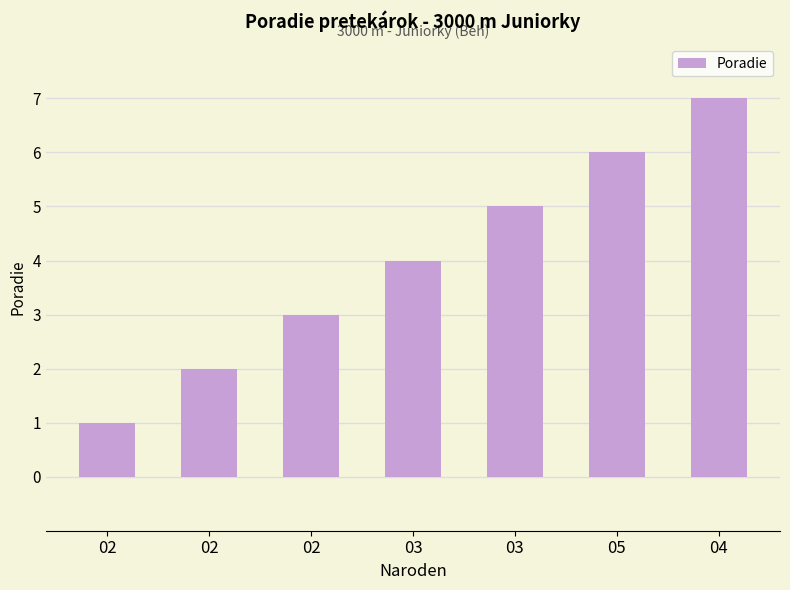

How many categories are shown in the chart?

7